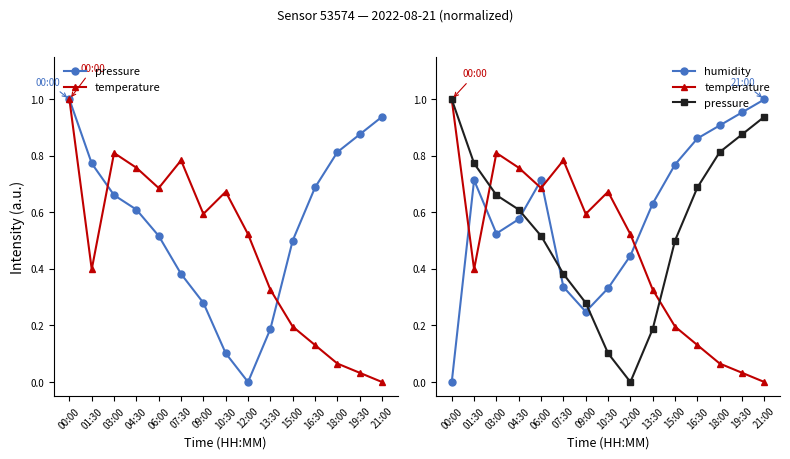

How many lines are shown in the chart?

3